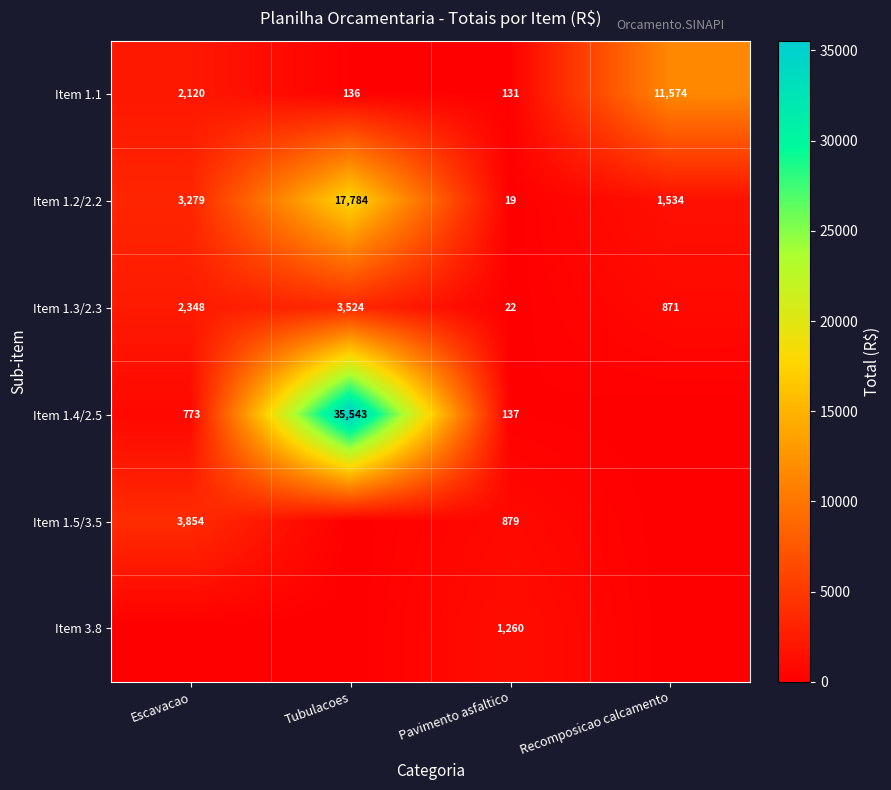

Is it true that Item 1.1 equals 131 at Pavimento asfaltico?

True